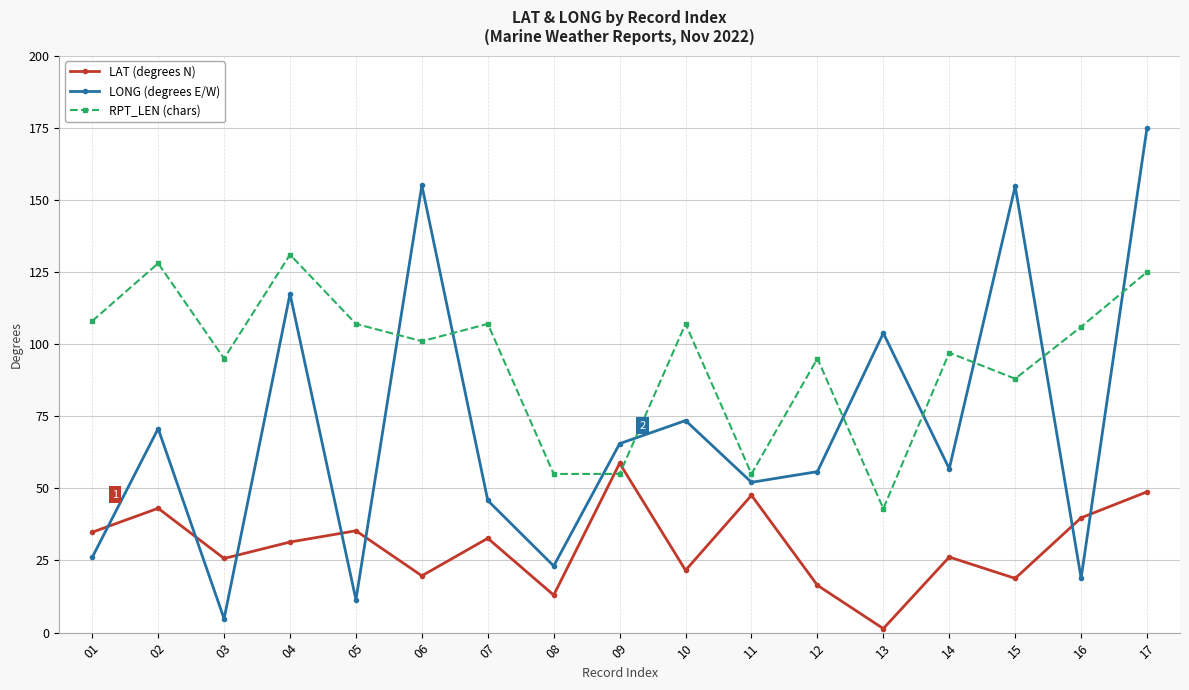

Is it true that LONG (degrees E/W) equals 37.4 at 01?

False